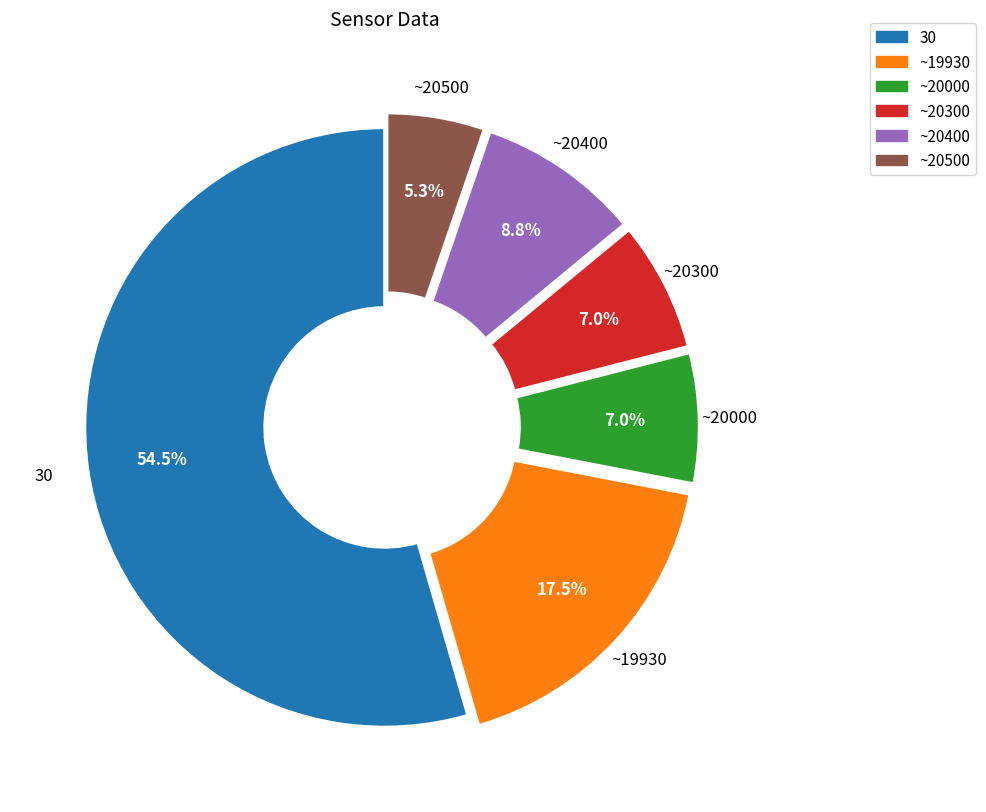

Is there a majority slice in this chart?

Yes